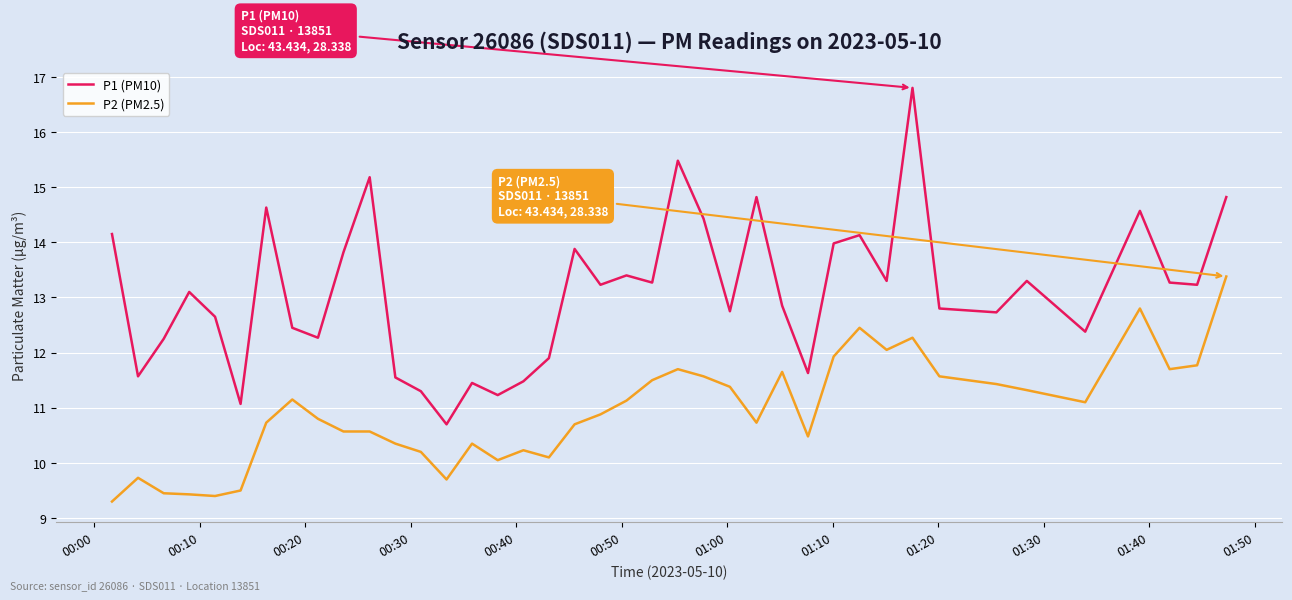

Which series has the largest total across all categories?

P1 (PM10)